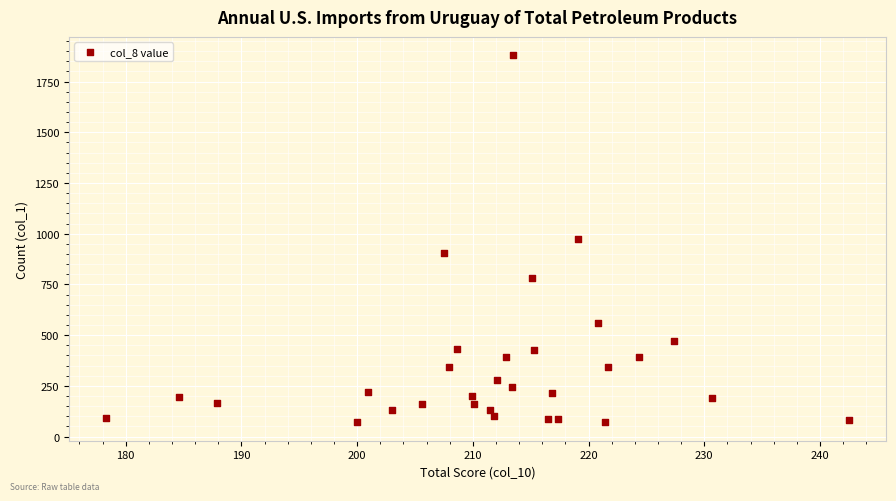

What is the range of Y values (max minus min)?

1810